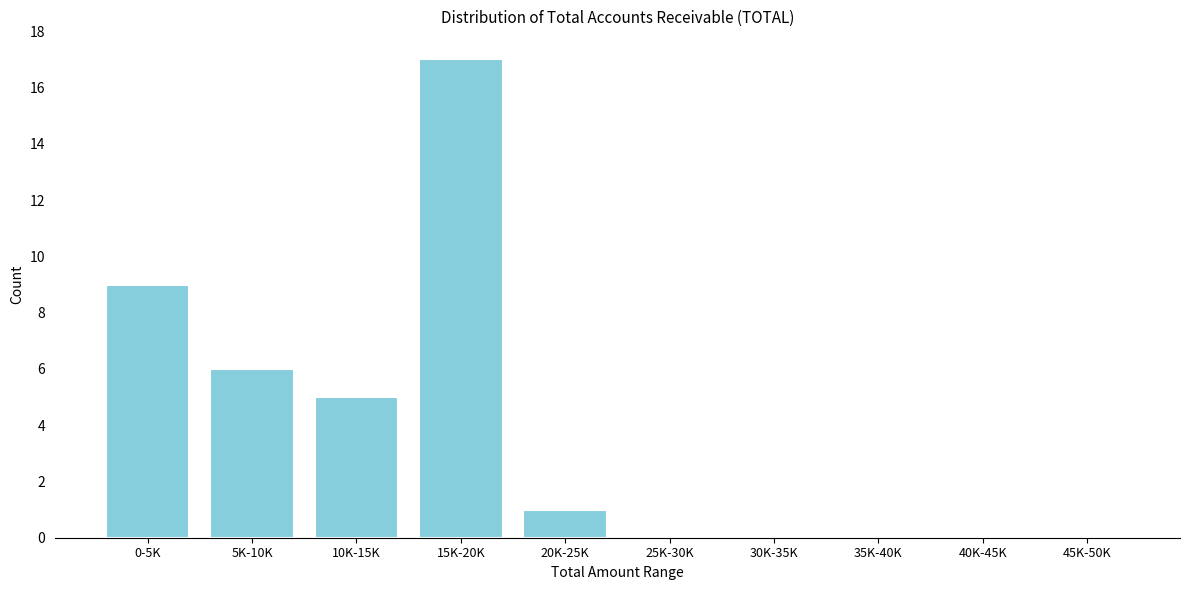

Reading right to left, extract all data points from this chart.

45K-50K=0	40K-45K=0	35K-40K=0	30K-35K=0	25K-30K=0	20K-25K=1	15K-20K=17	10K-15K=5	5K-10K=6	0-5K=9